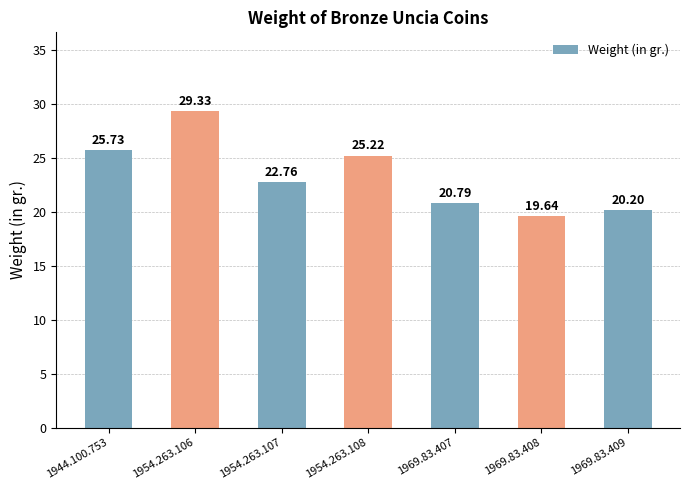

What is the greatest value displayed?

29.3